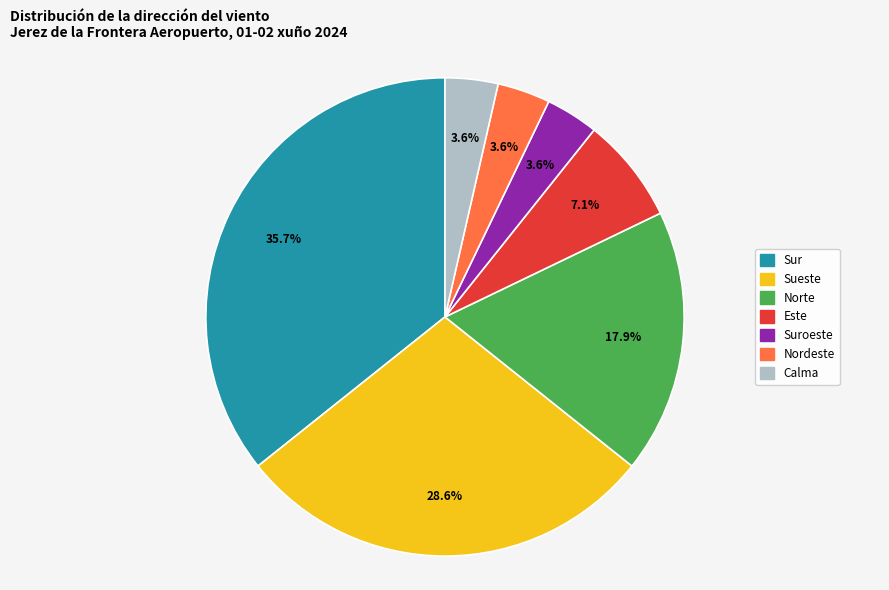

How many slices are in this pie chart?

7